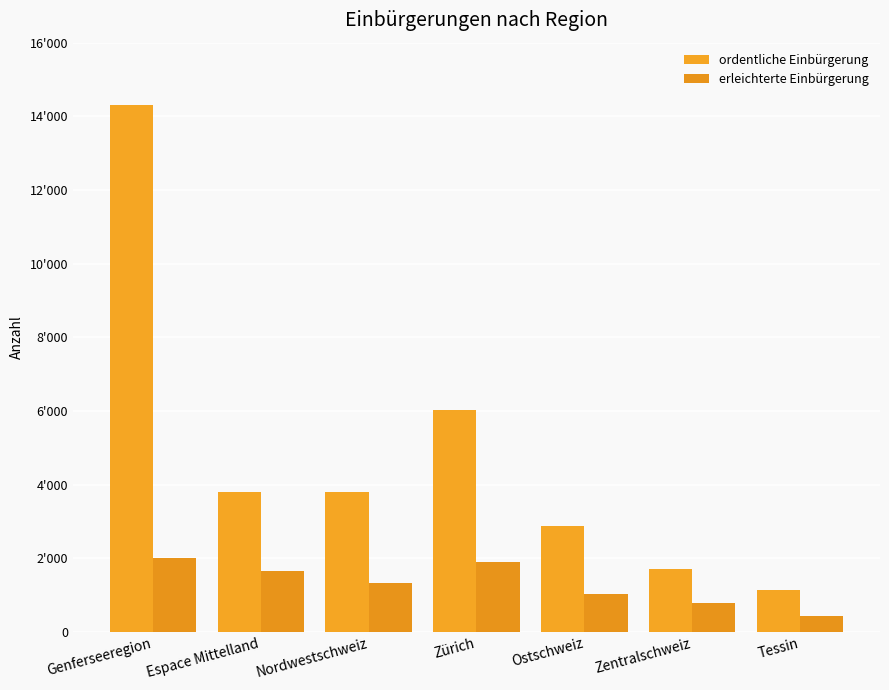

Reading left to right, extract all data points from this chart.

ordentliche Einbürgerung: 14311	3787	3806	6033	2875	1712	1141
erleichterte Einbürgerung: 2010	1642	1335	1894	1016	772	430